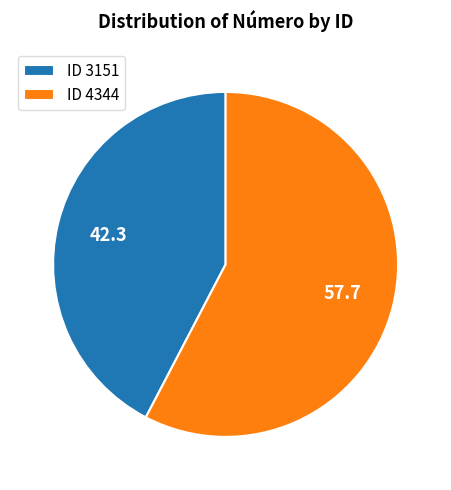

Is the sum of ID 4344 and ID 3151 greater than half?

Yes